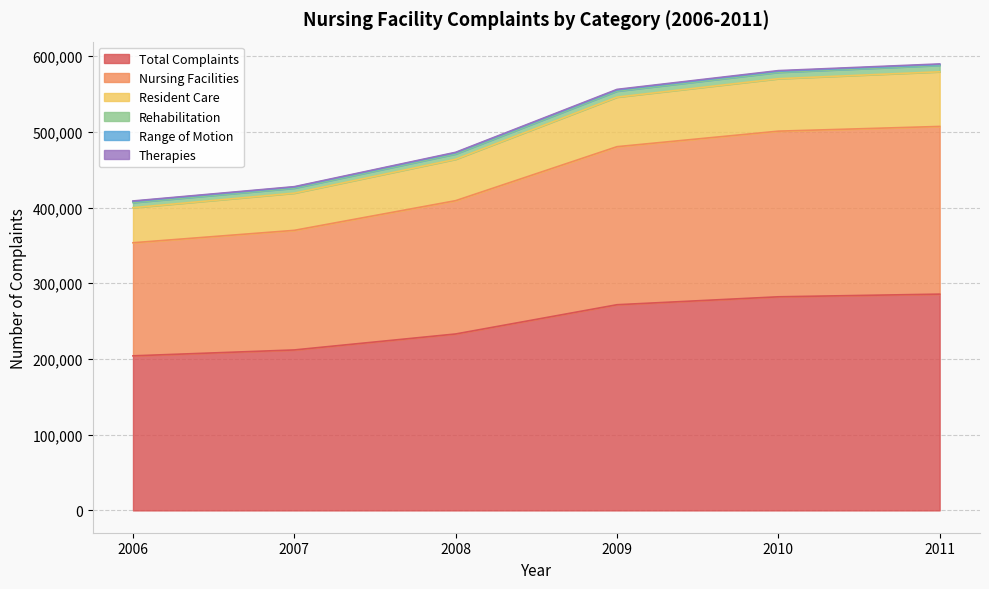

What is the minimum value for Total Complaints?

204144